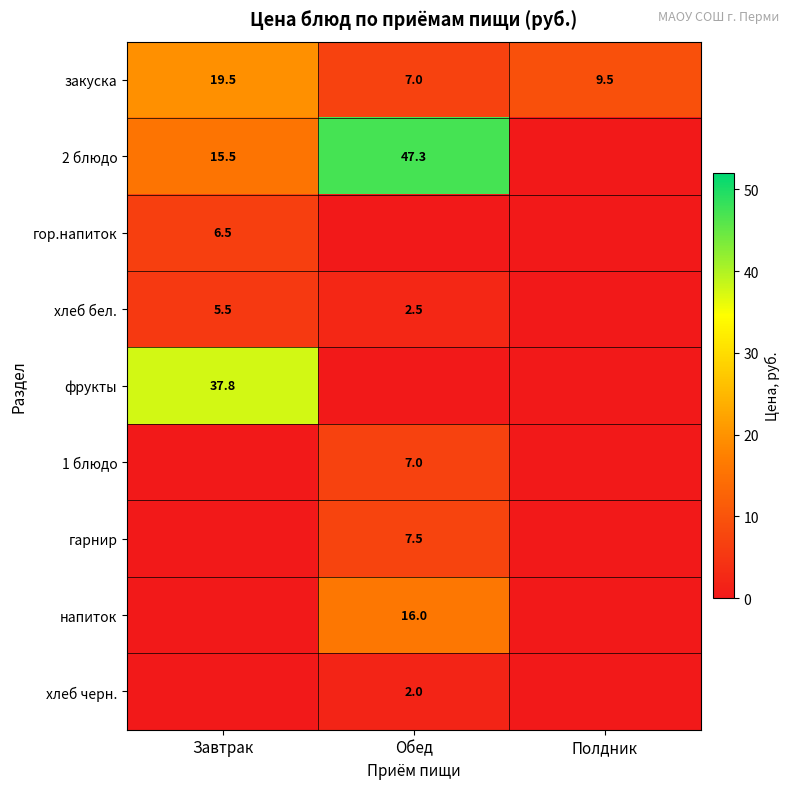

Is it true that хлеб бел. equals 5.5 at Завтрак?

True